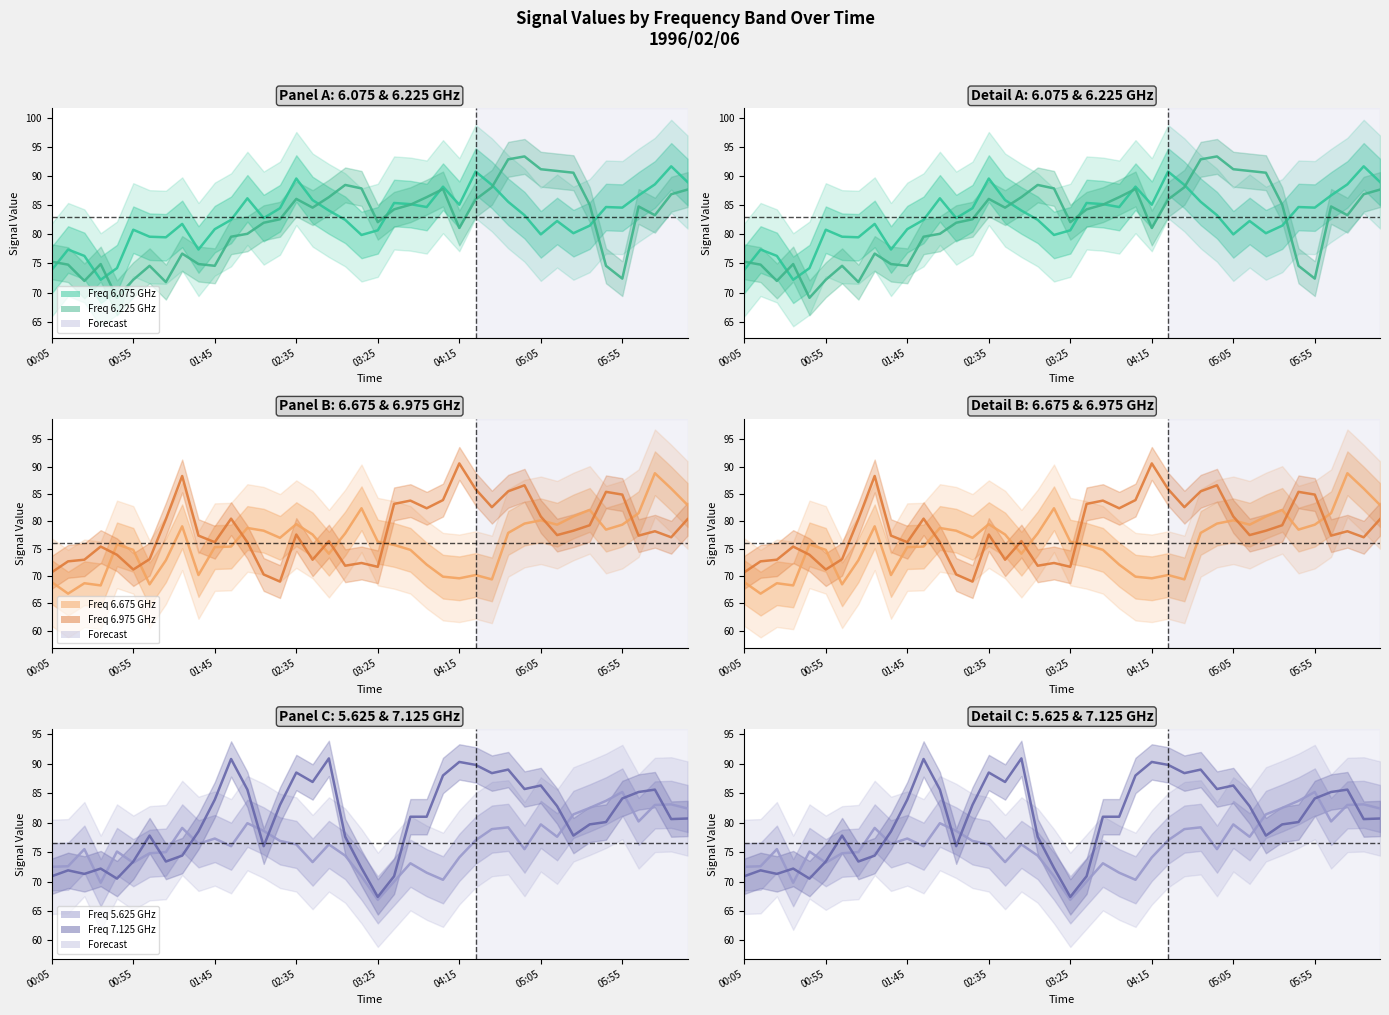

What is the total value across all series at 1996/02/06 06:15?

507.5